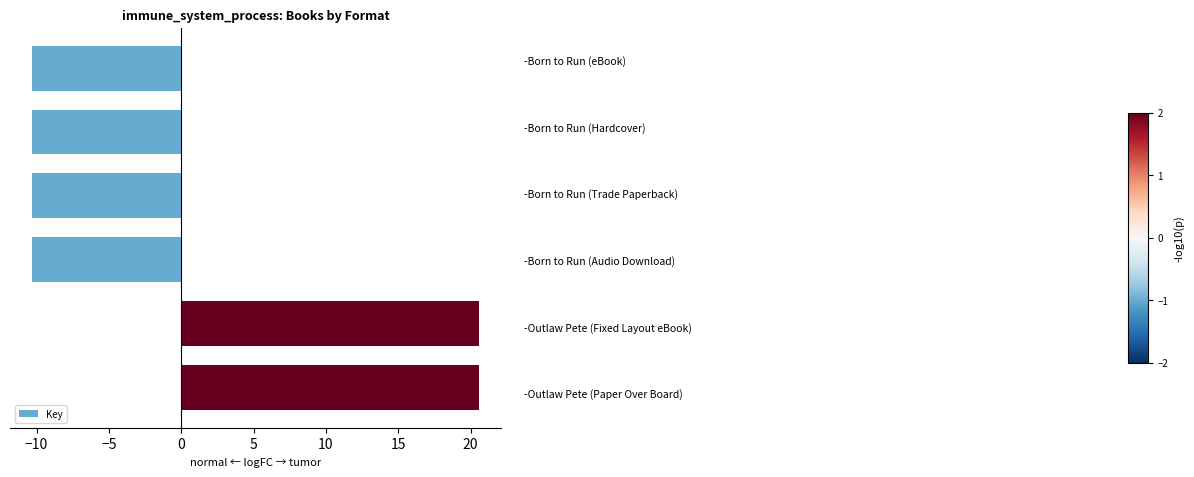

What is the value of the 2nd bar from the top?

-10.3